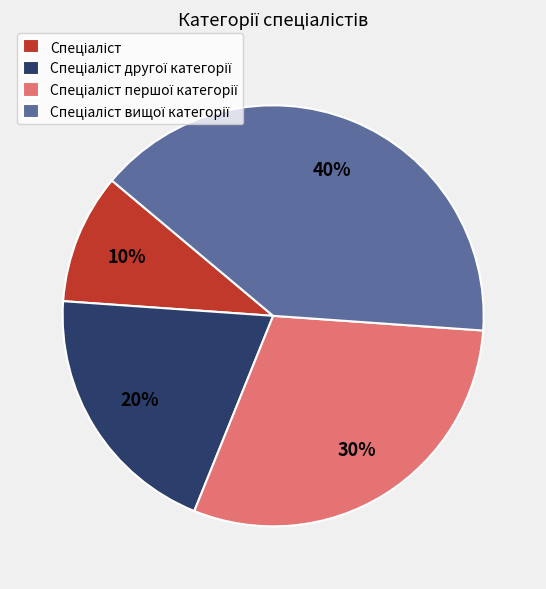

Is there a majority slice in this chart?

No